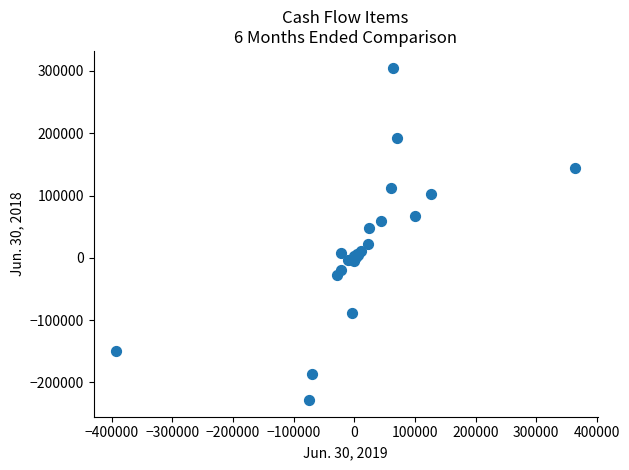

What Y value in the scatter plot is closest to 38528?

48483